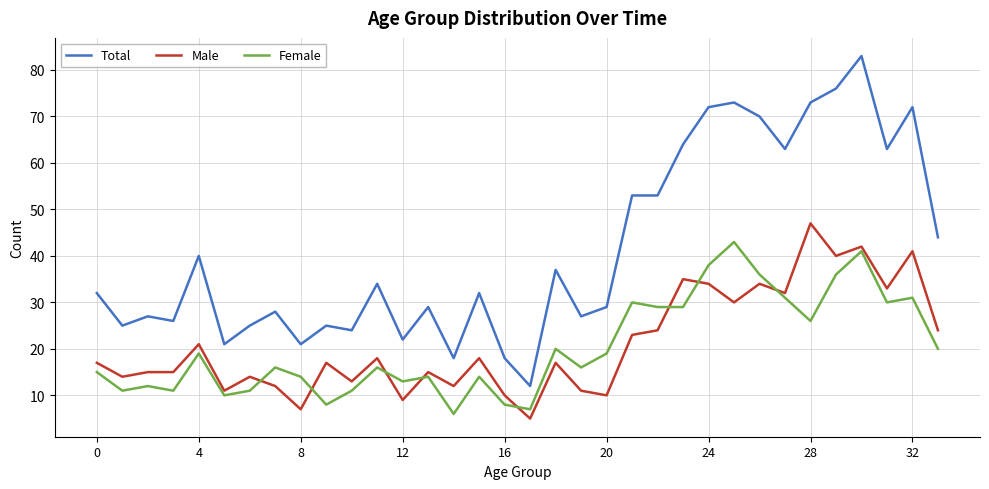

What is the lowest value of the Female series?

6